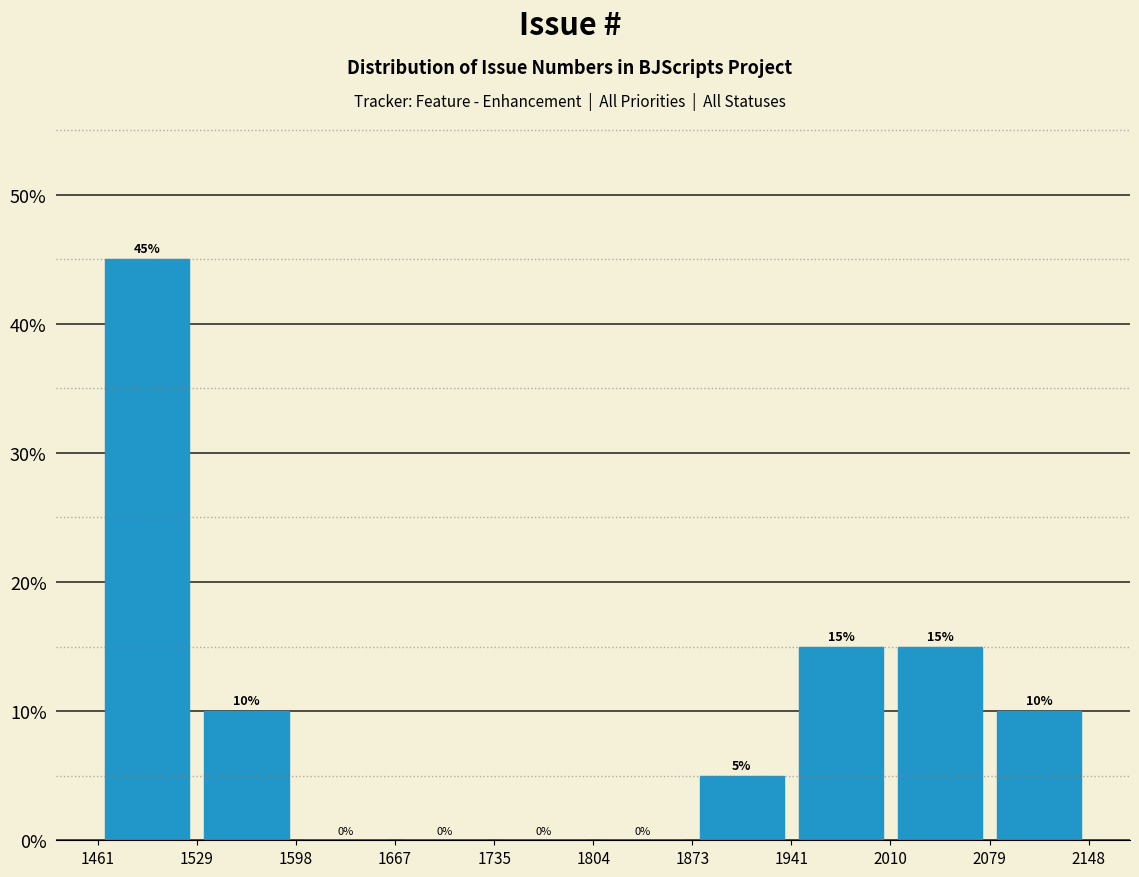

What is the height of the bar covering 2079 to 2148 on the x-axis?

10